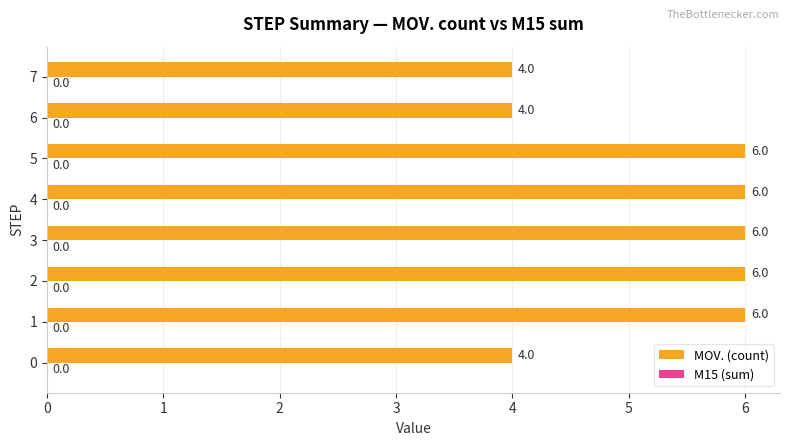

The chart shows a value of 6 at 4. True or false?

True